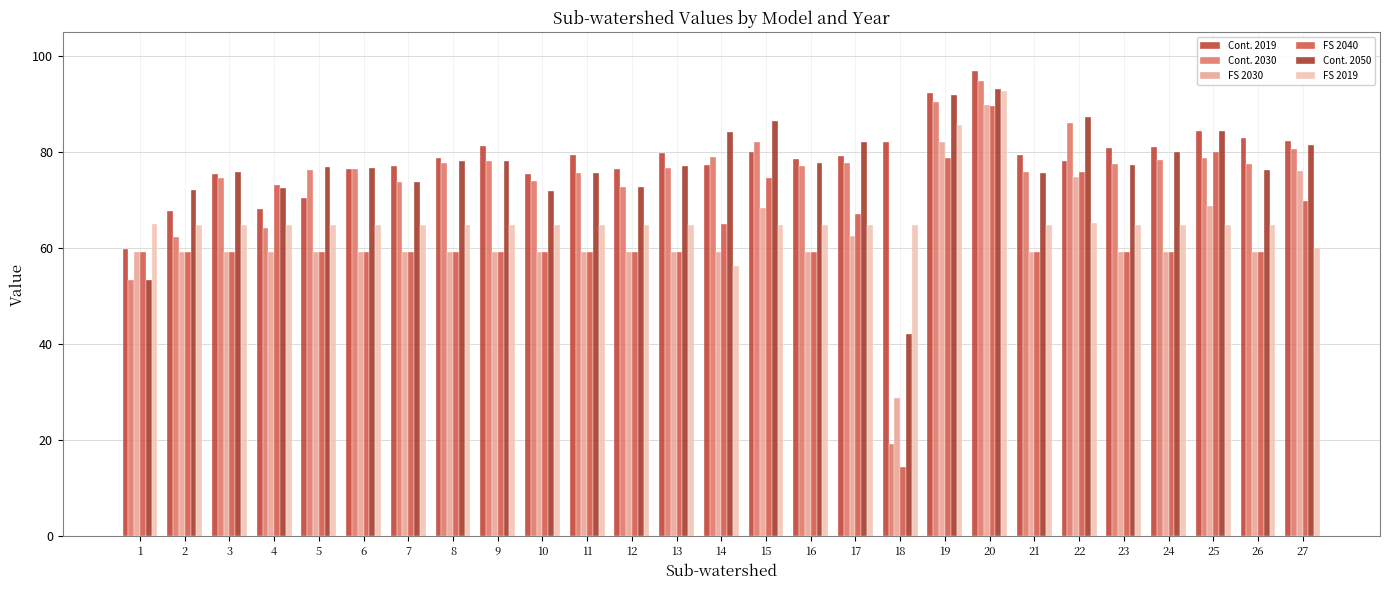

List the labels in order of Cont. 2050 value, largest first.

20, 19, 22, 15, 25, 14, 17, 27, 24, 8, 9, 16, 23, 13, 5, 6, 26, 3, 21, 11, 7, 12, 4, 2, 10, 1, 18